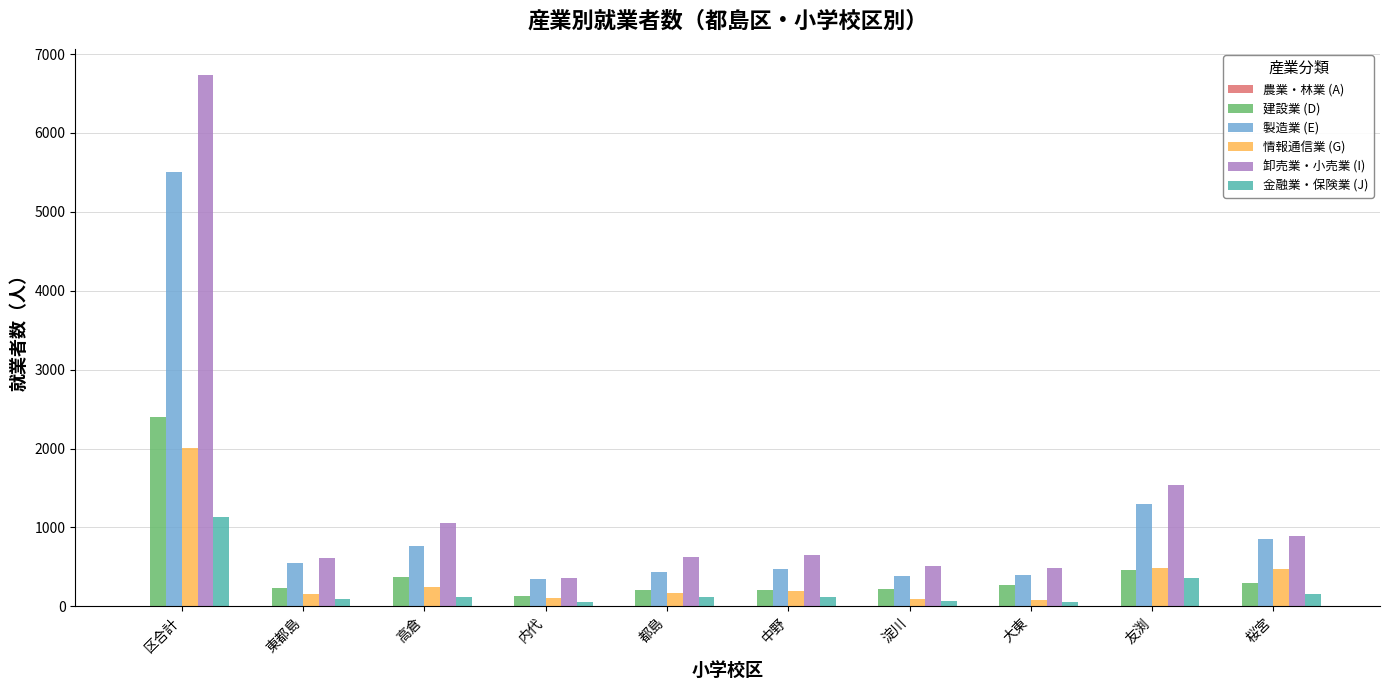

How many categories are shown in the chart?

10